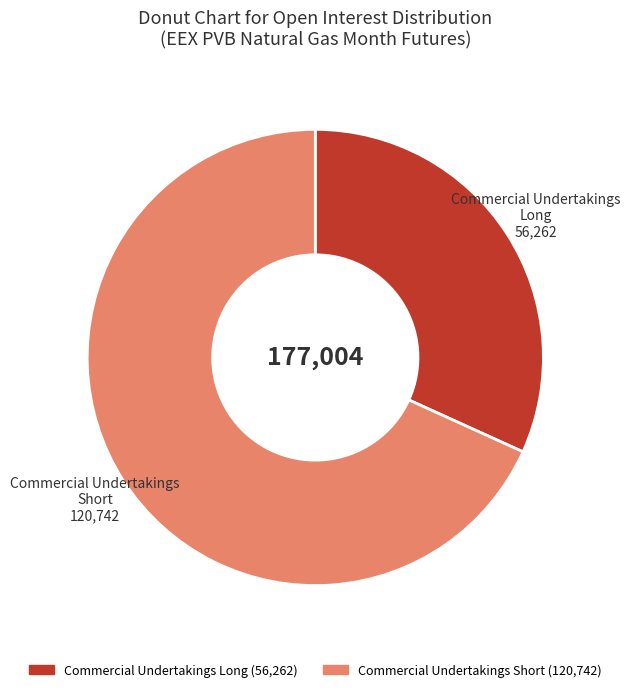

To the nearest percent, what is the average slice percentage?

33%